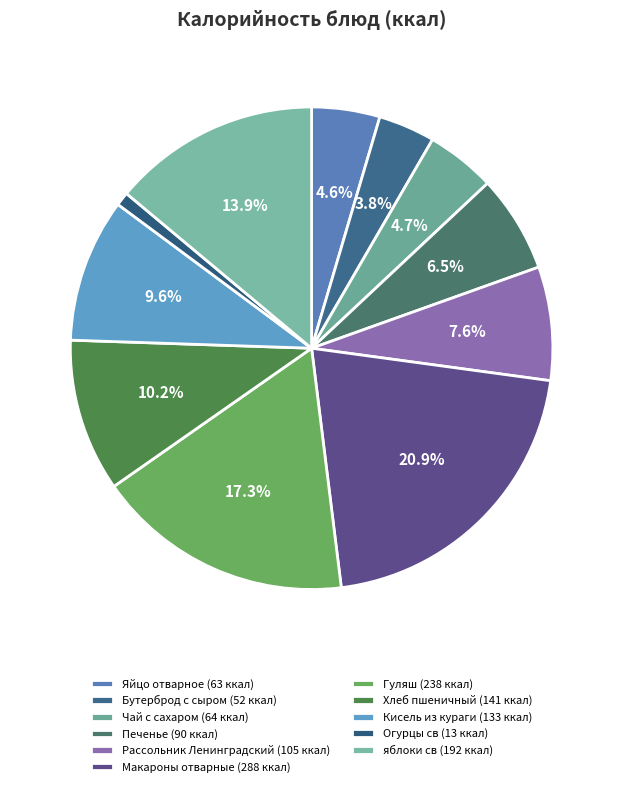

Is there a majority slice in this chart?

No